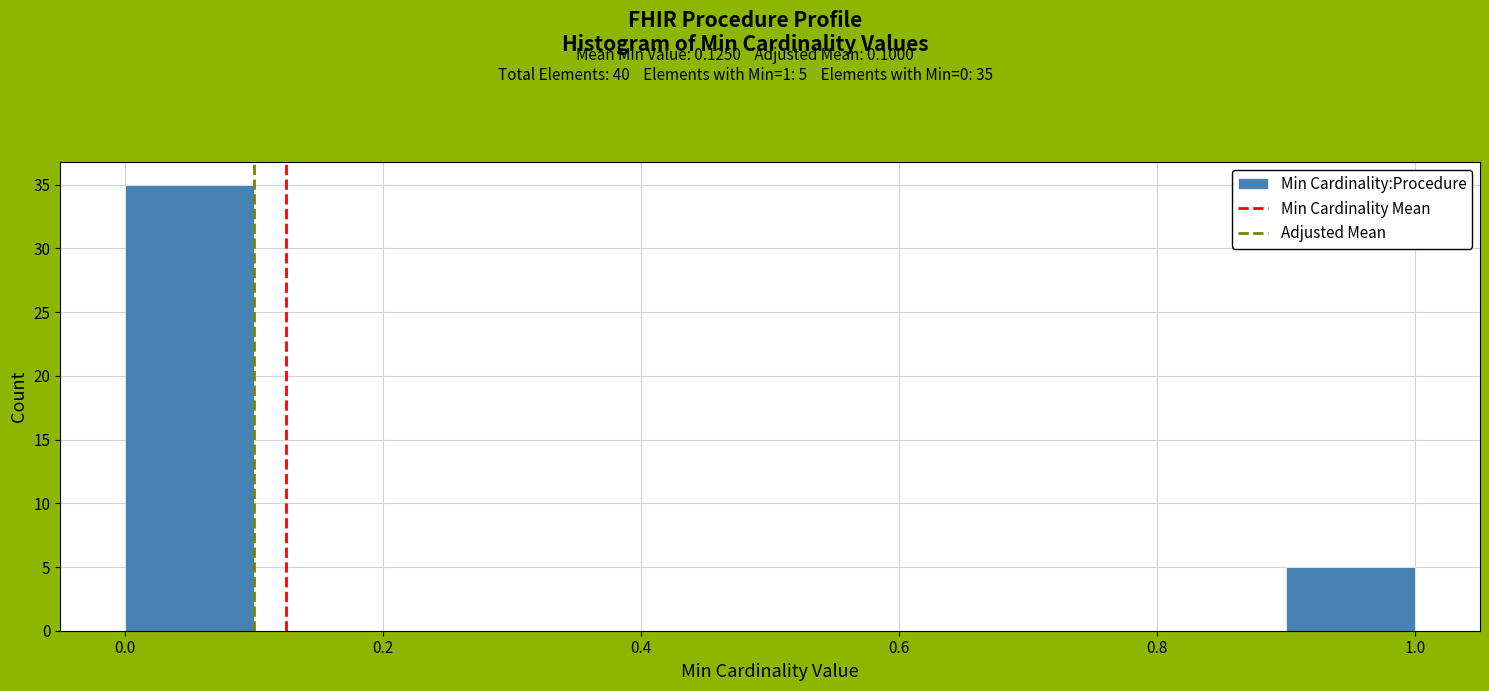

Which range on the x-axis has the tallest bar?

0.0 to 0.1